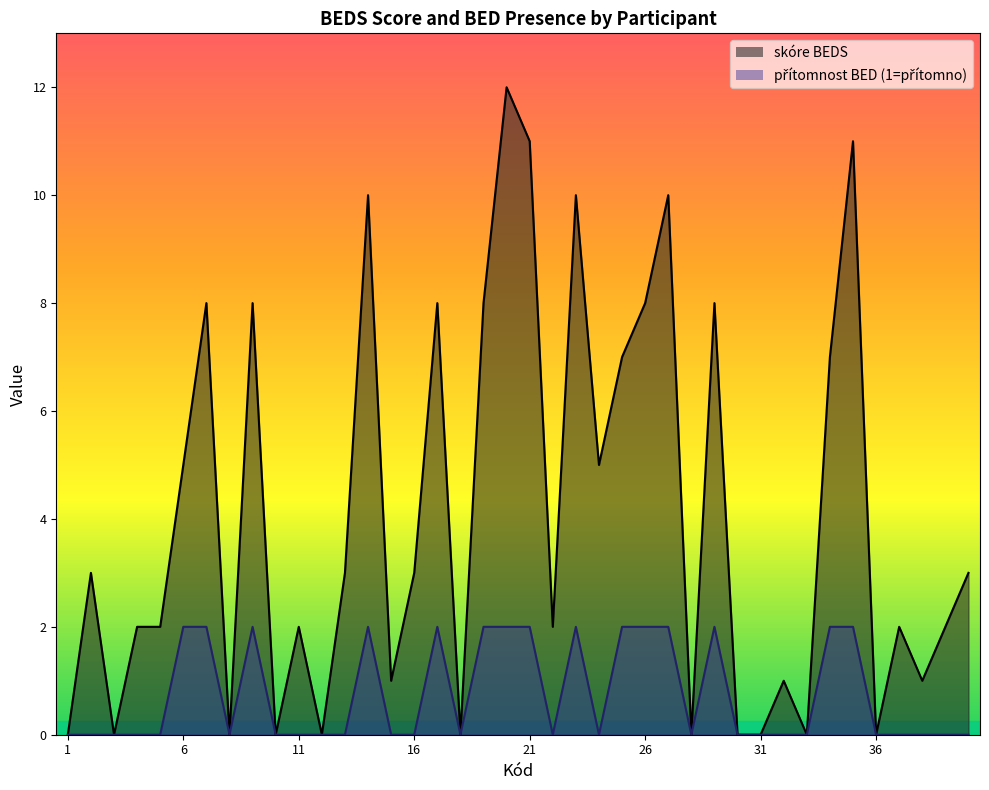

What are all the series names shown in the legend?

skóre BEDS, přítomnost BED (1=přítomno)